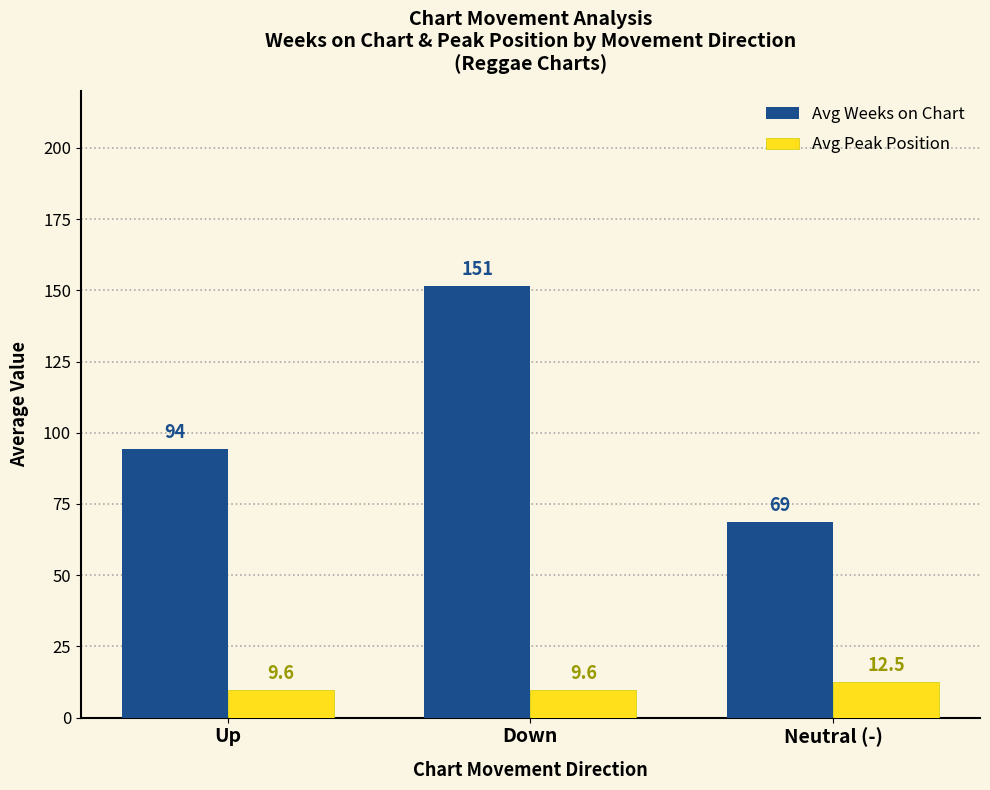

Which category has the highest value in the Avg Weeks on Chart series?

Down